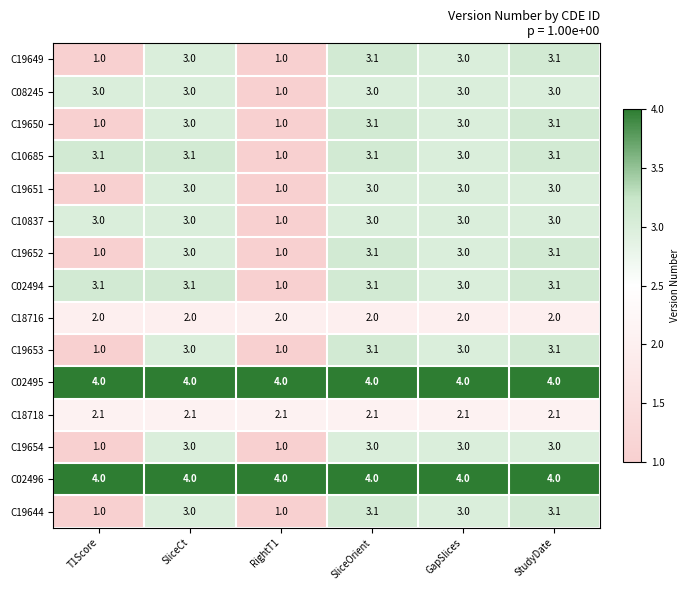

What is the highest value of the C02495 series?

4.0